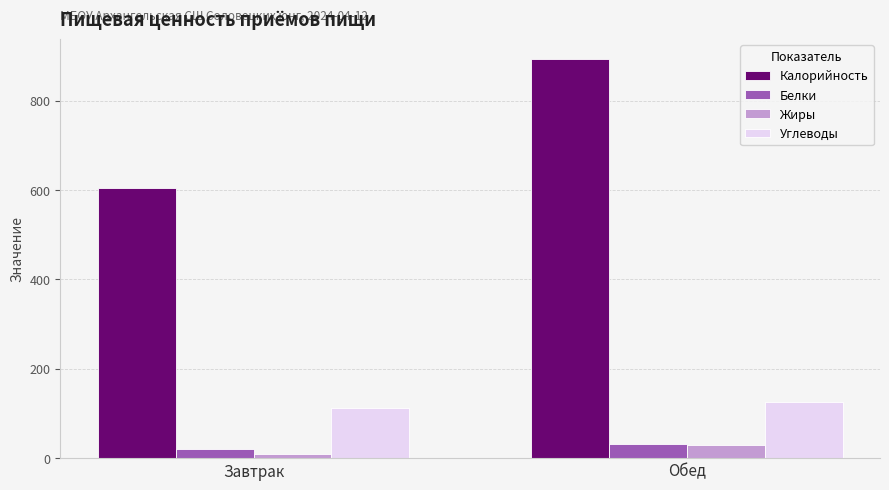

The Углеводы series shows 126.5 at Обед. True or false?

True